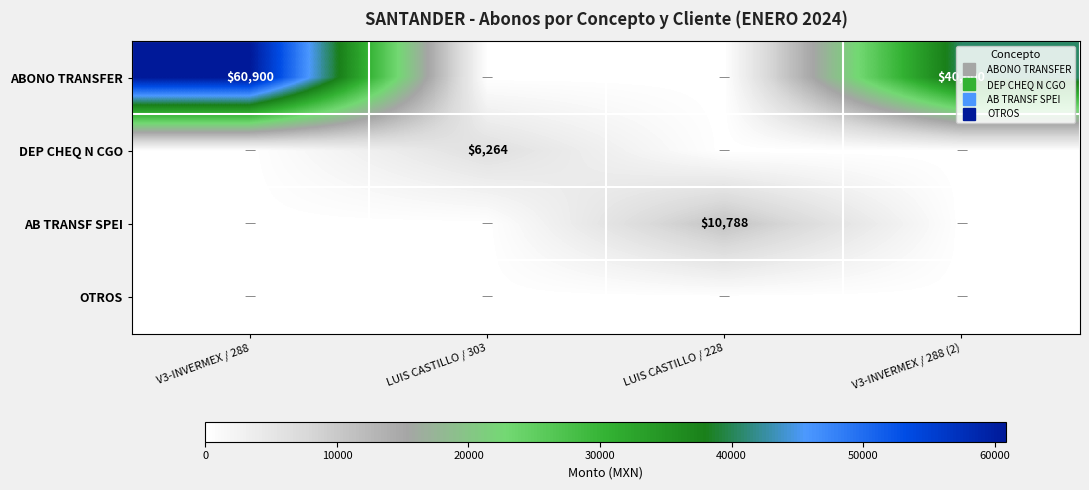

Is the value of OTROS at V3-INVERMEX / 288 greater than the value of ABONO TRANSFER at LUIS CASTILLO / 228?

No